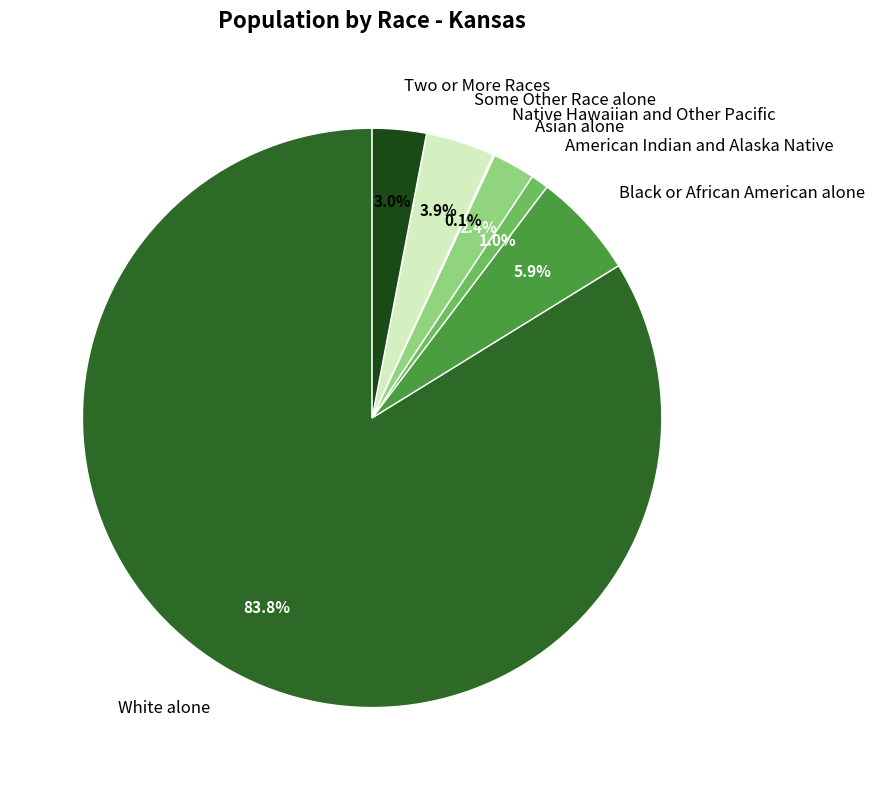

To the nearest percent, what is the average slice percentage?

14%